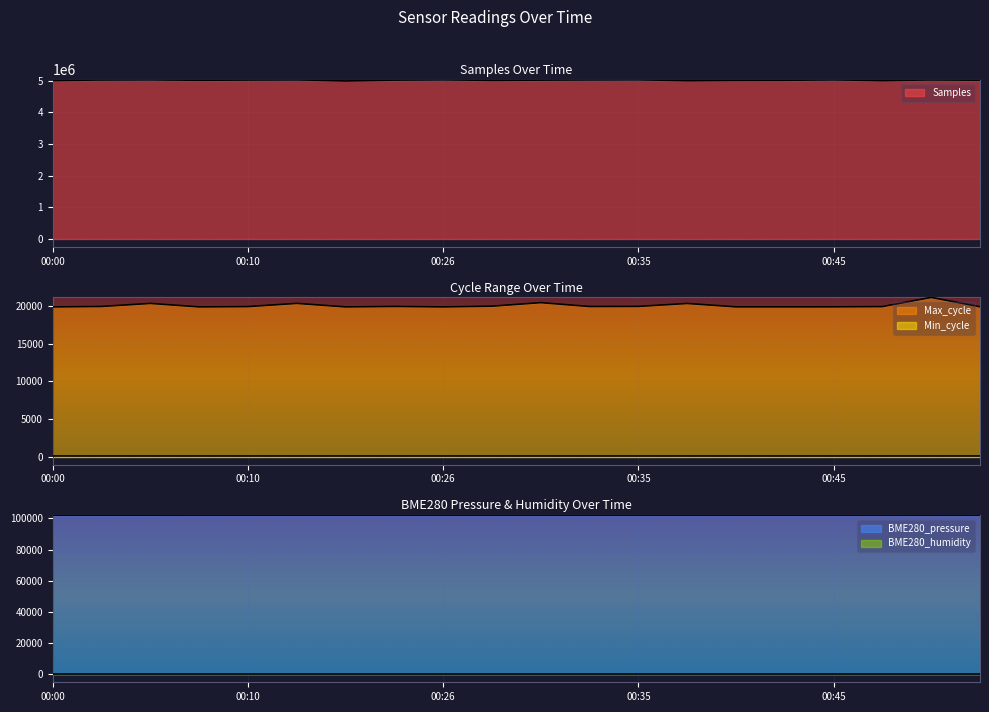

What is the difference between the maximum and minimum values in the Max_cycle series?

1264.0